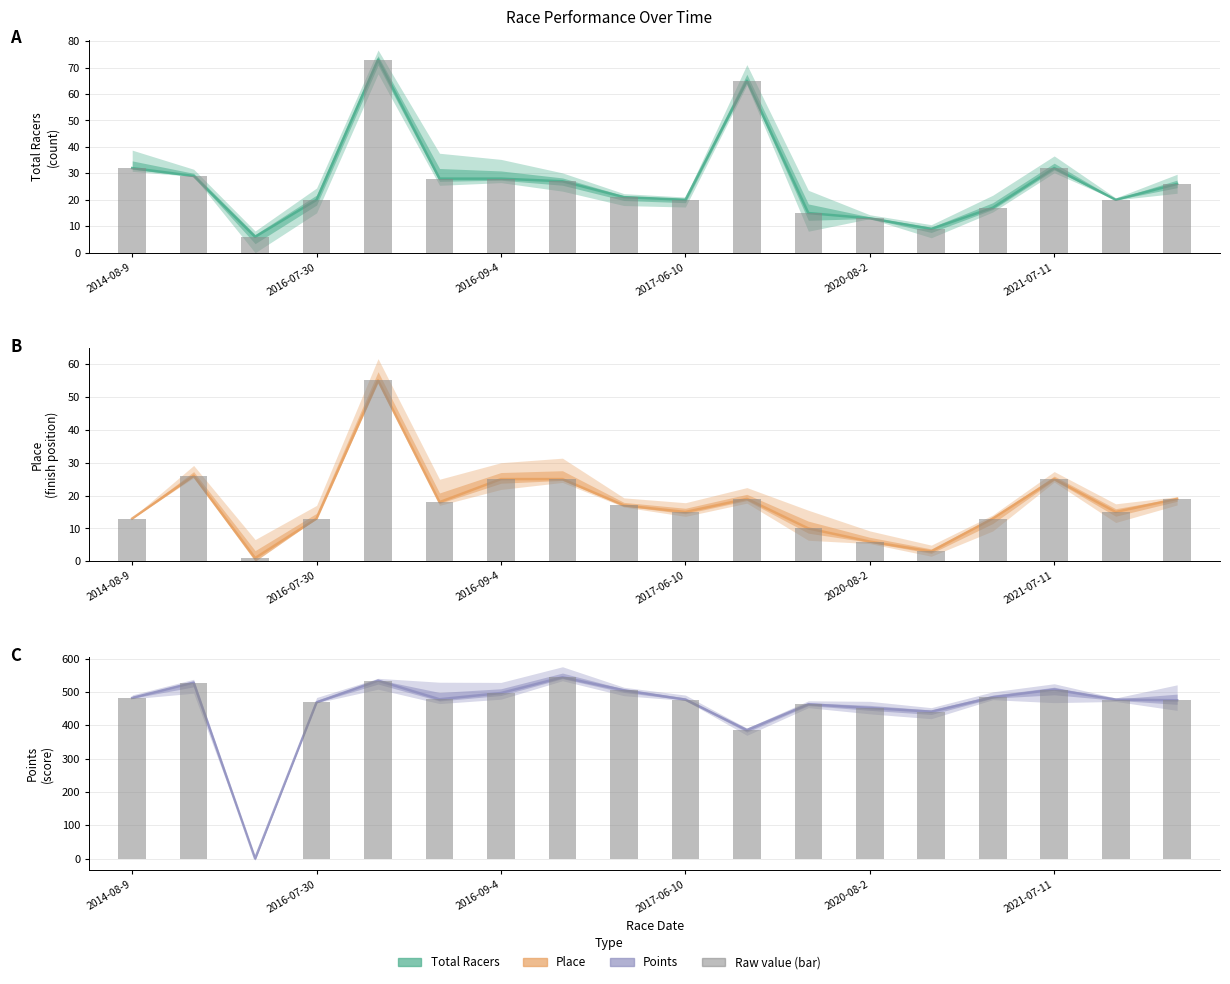

True or false: Points has a value of 754.9 at 17.

False